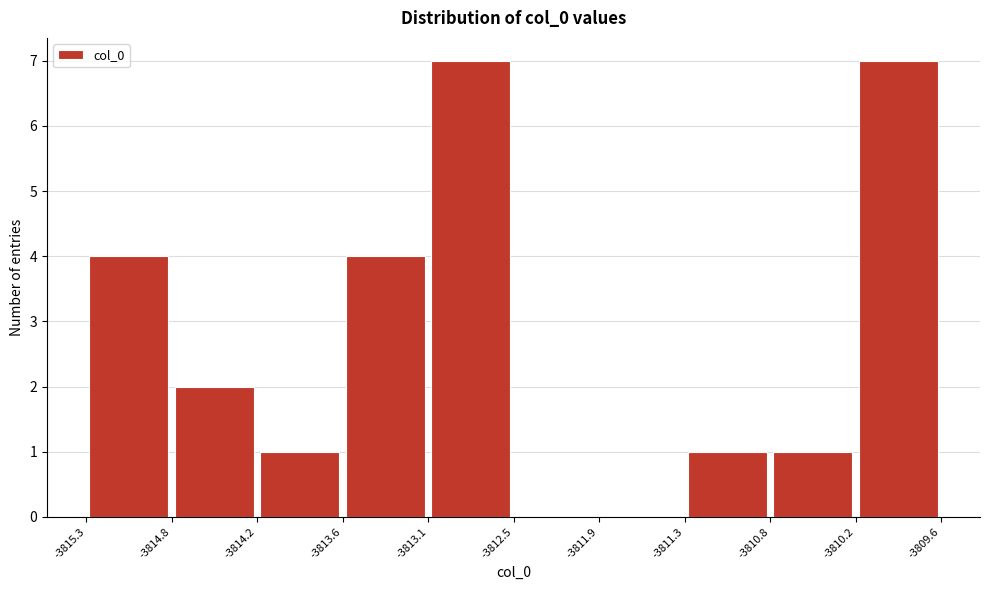

What is the height of the bar covering -3810.8 to -3810.2 on the x-axis? The values are not printed on the chart, so give them approximately, as read against the axis.

1